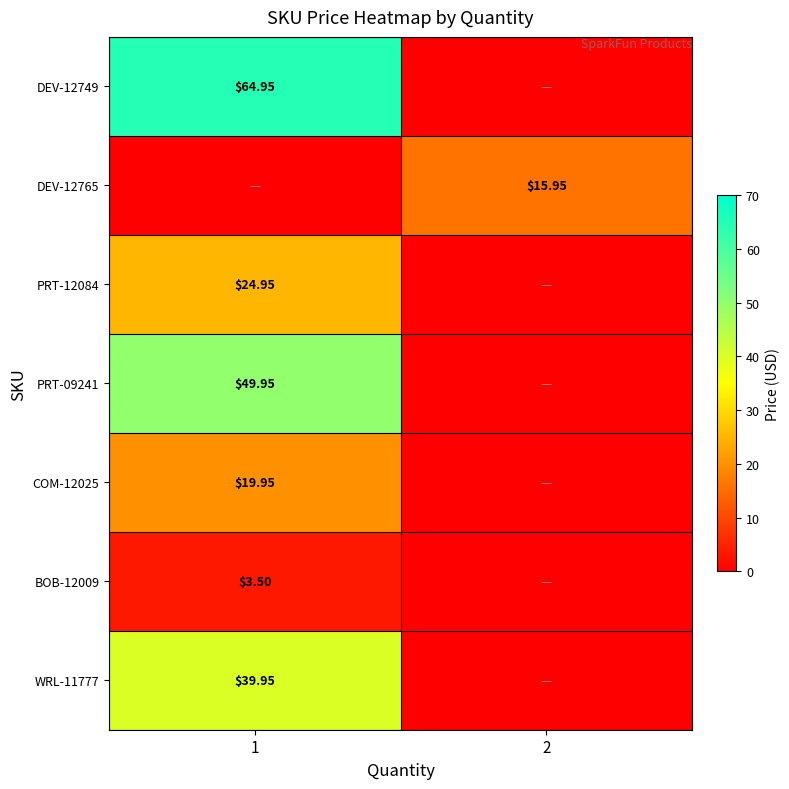

Count the BOB-12009 values in the range 0 to 3.

1